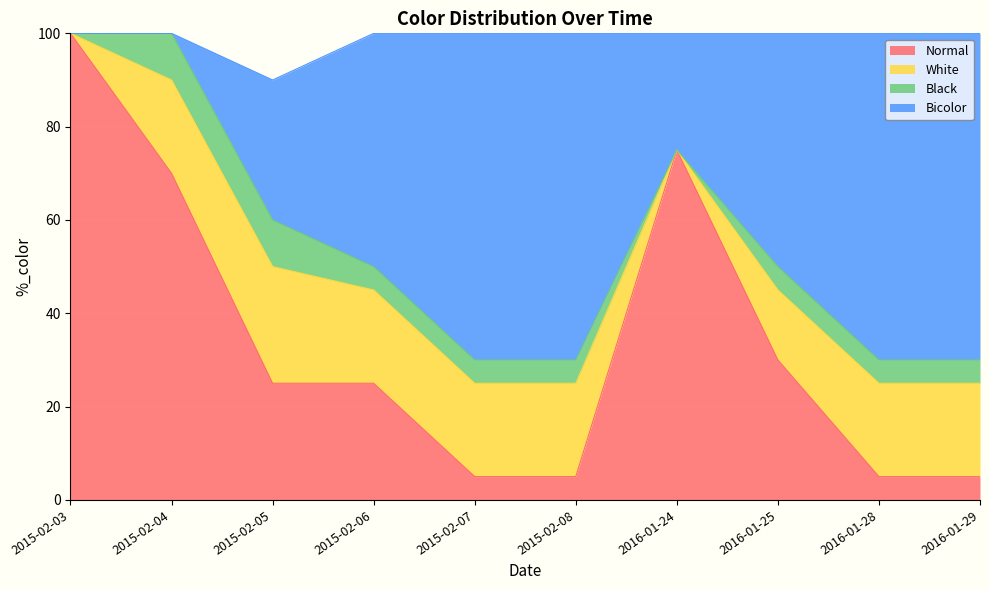

Where is Normal nearest to the value 52?

2015-02-04